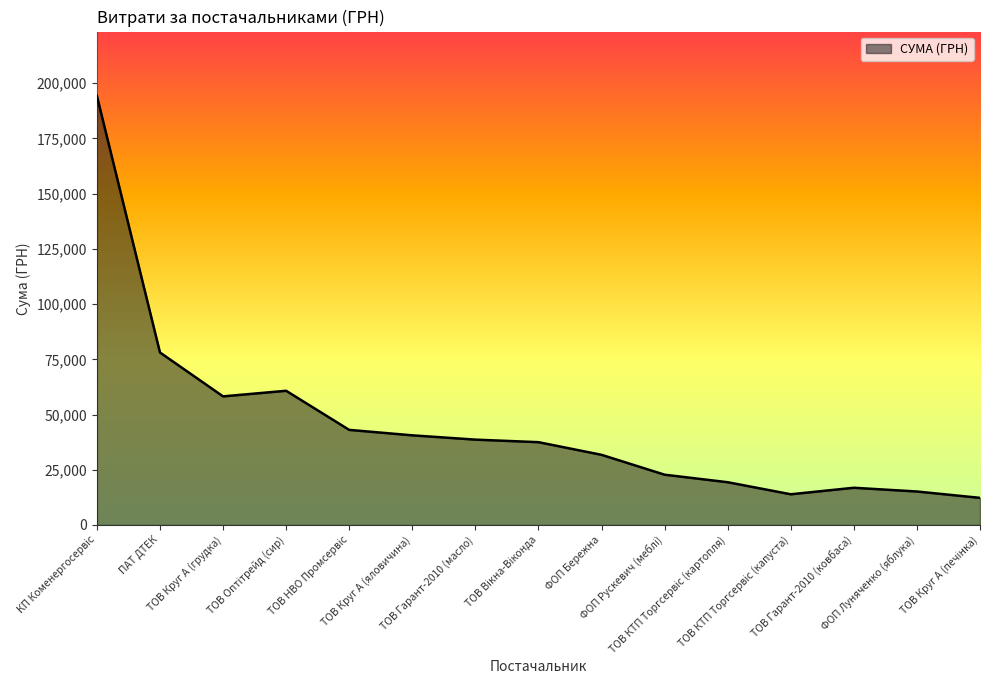

What is the smallest value displayed?

12269.4